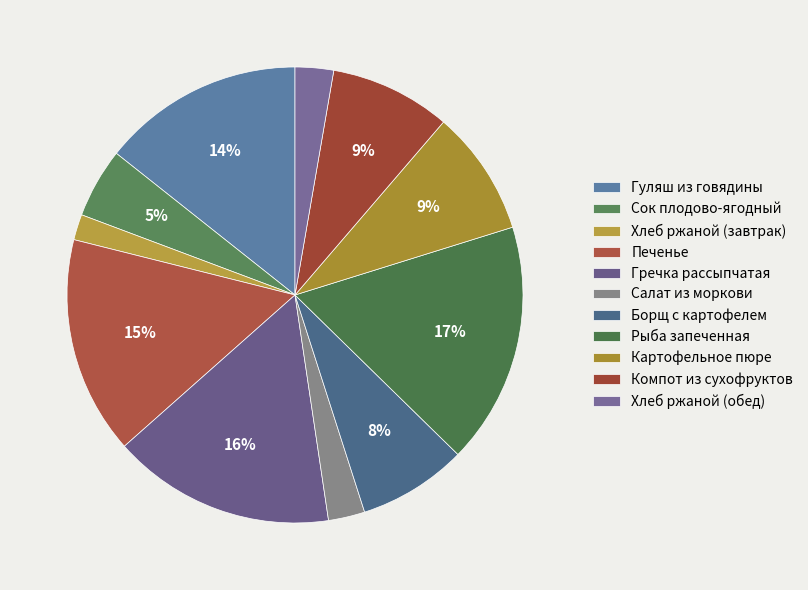

How many segments does this pie chart have?

11